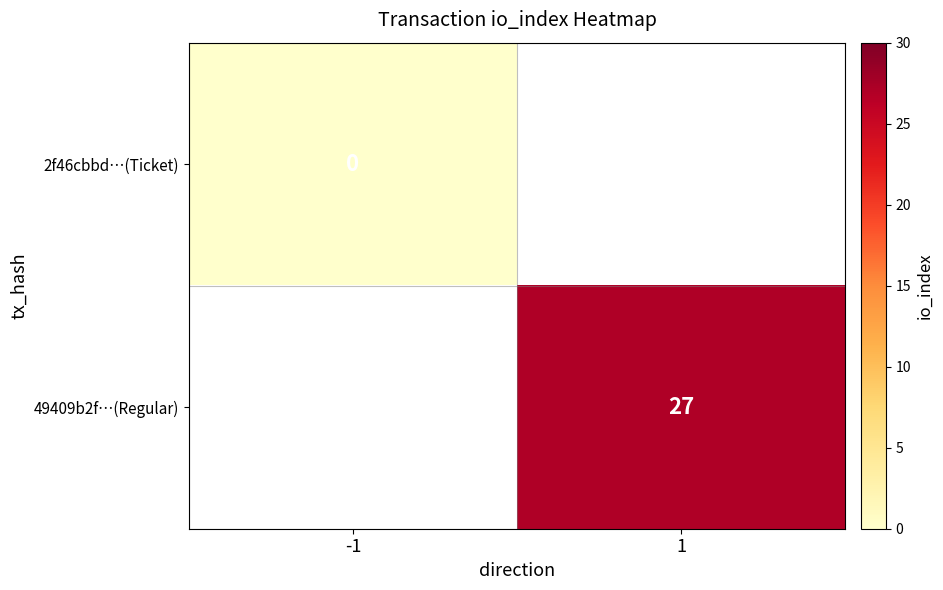

The 49409b2f…(Regular) series shows 27 at 1. True or false?

True